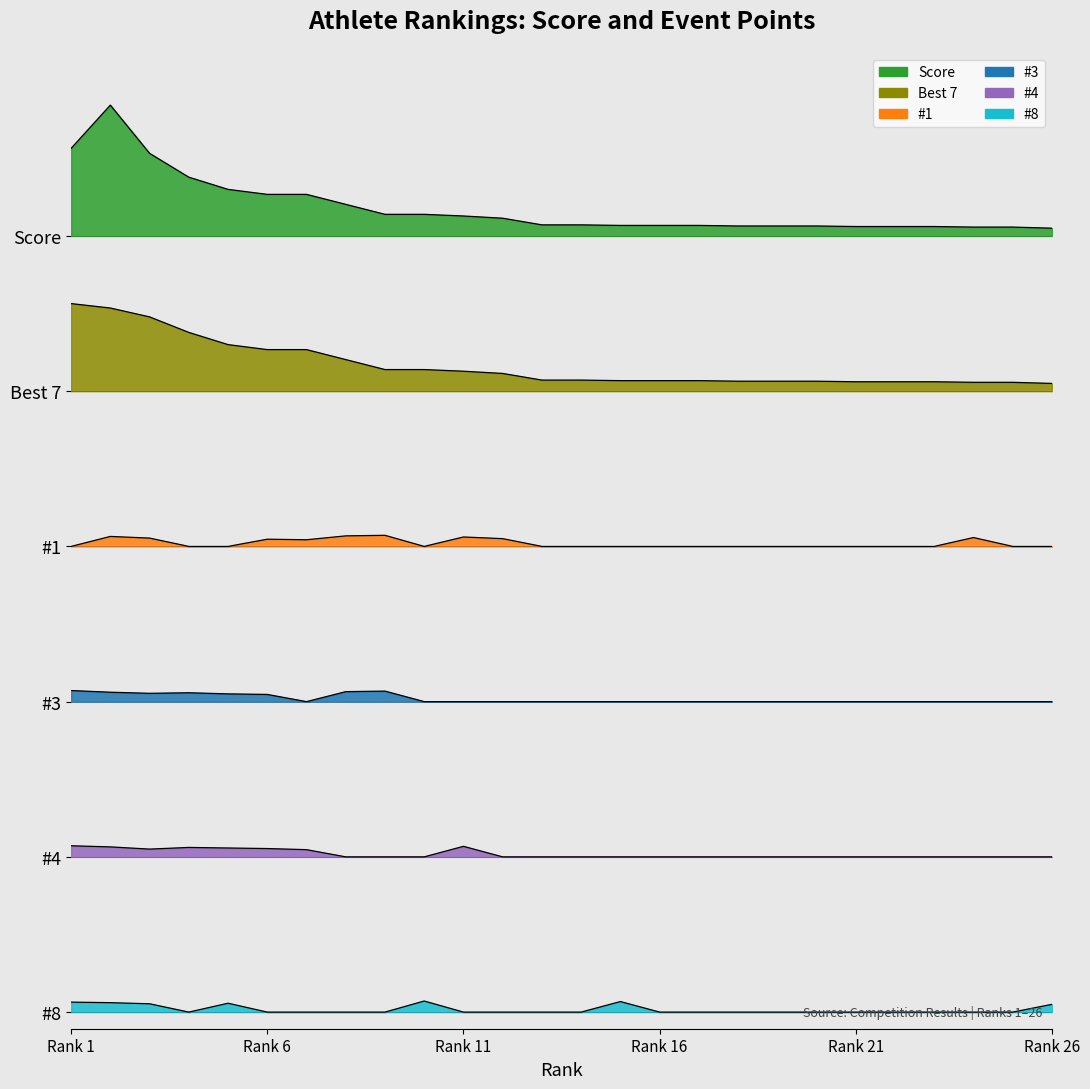

The #8 series shows -7 at Rank 6. True or false?

False